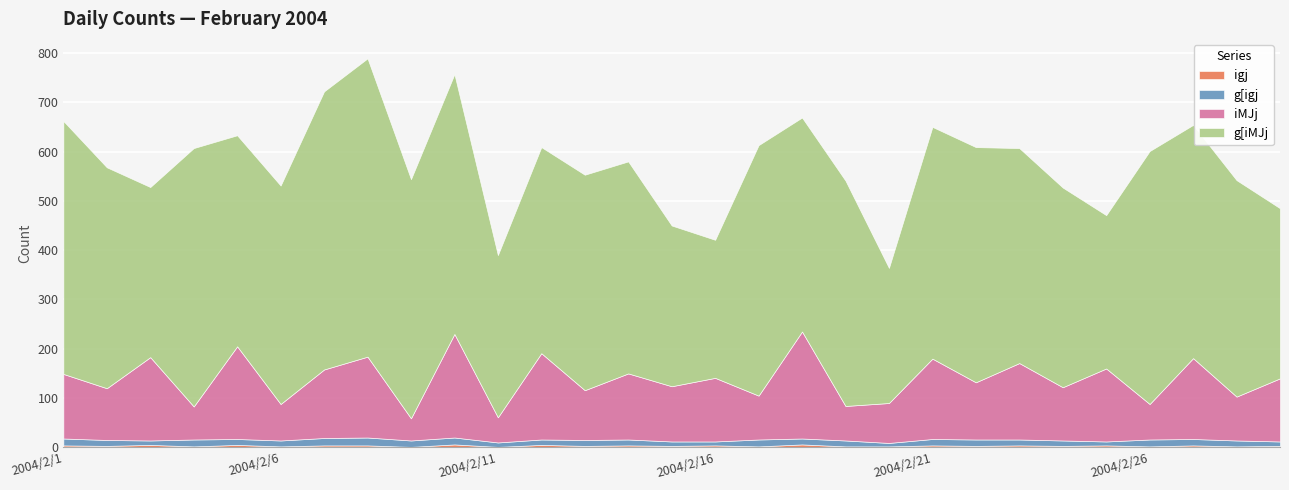

At which label does g[iMJj first exceed 439?

2004/2/1